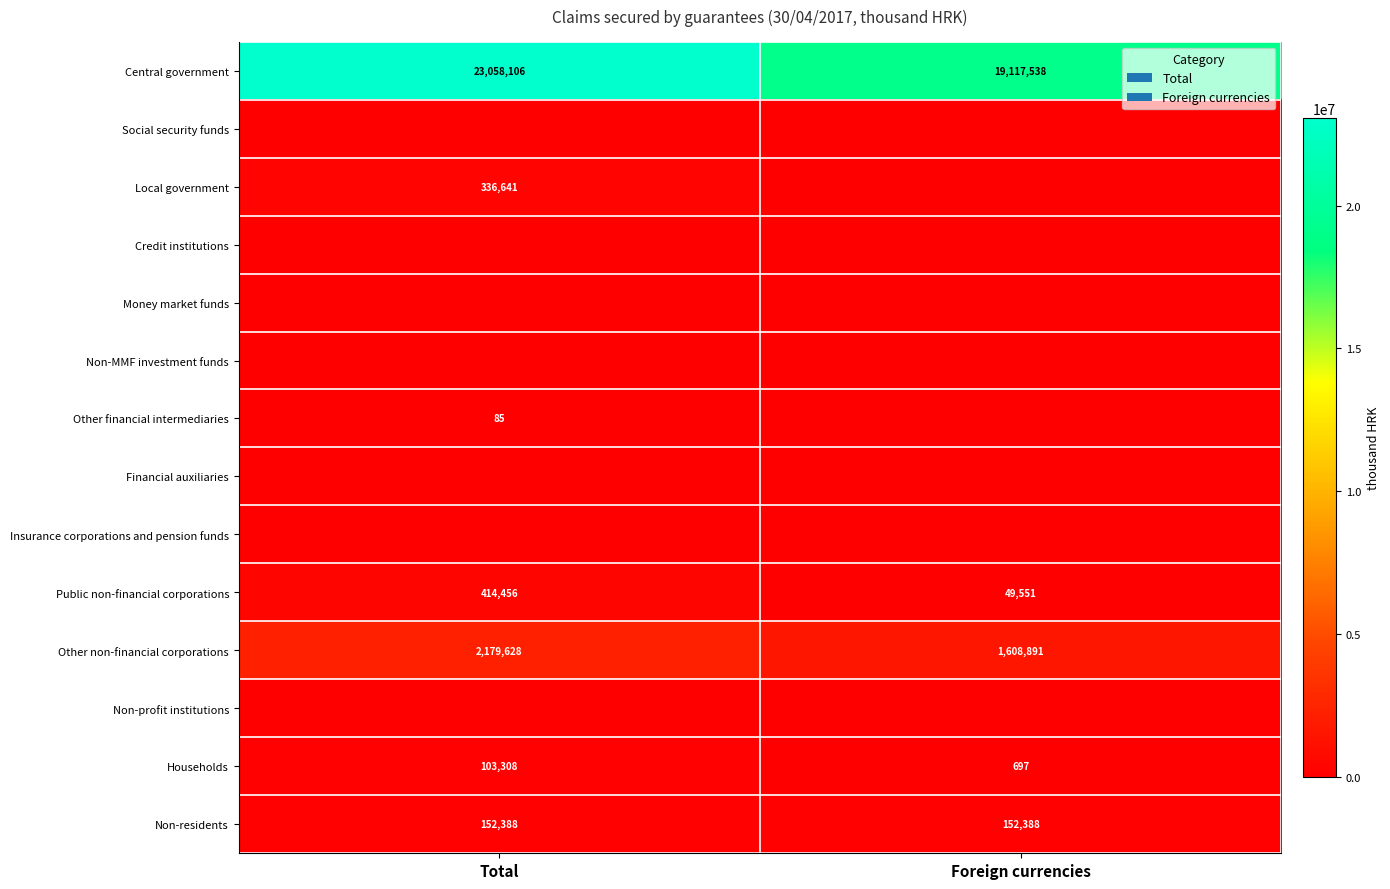

How many values in the Public non-financial corporations series are below 414456?

1